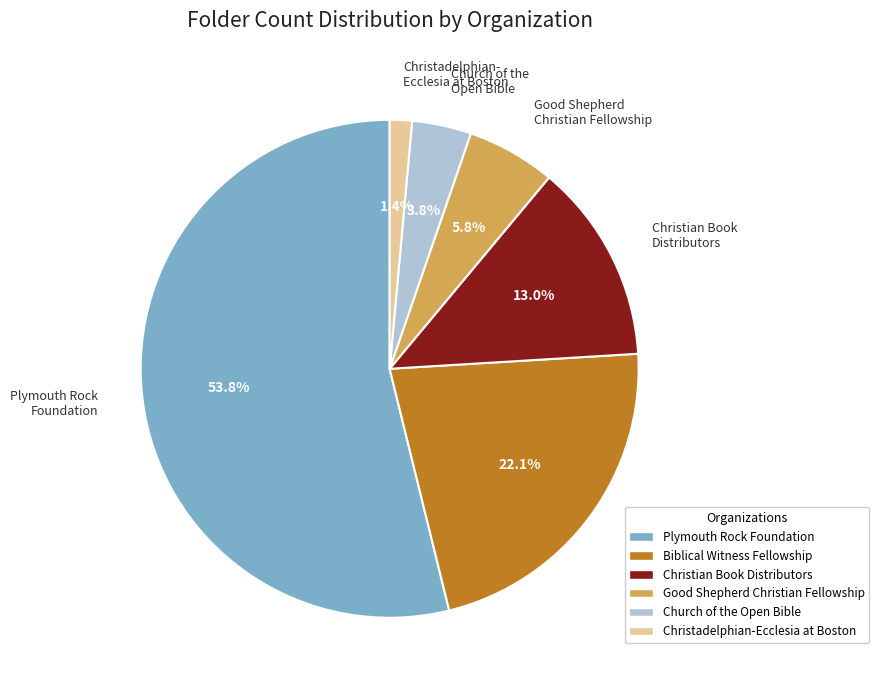

What is the majority slice?

Plymouth Rock Foundation